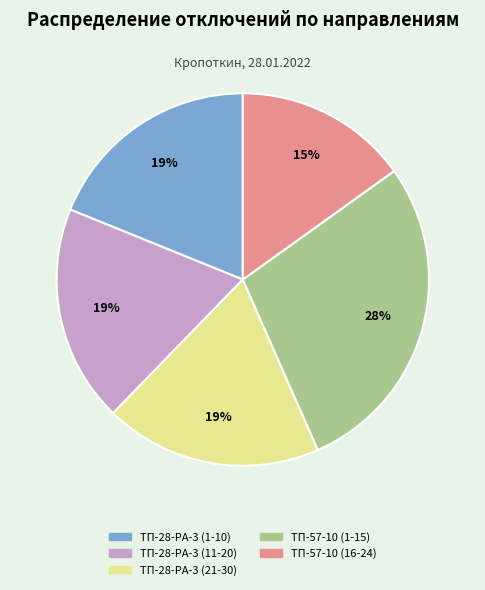

To the nearest percent, what is the difference between the largest and smallest slice percentages?

13%